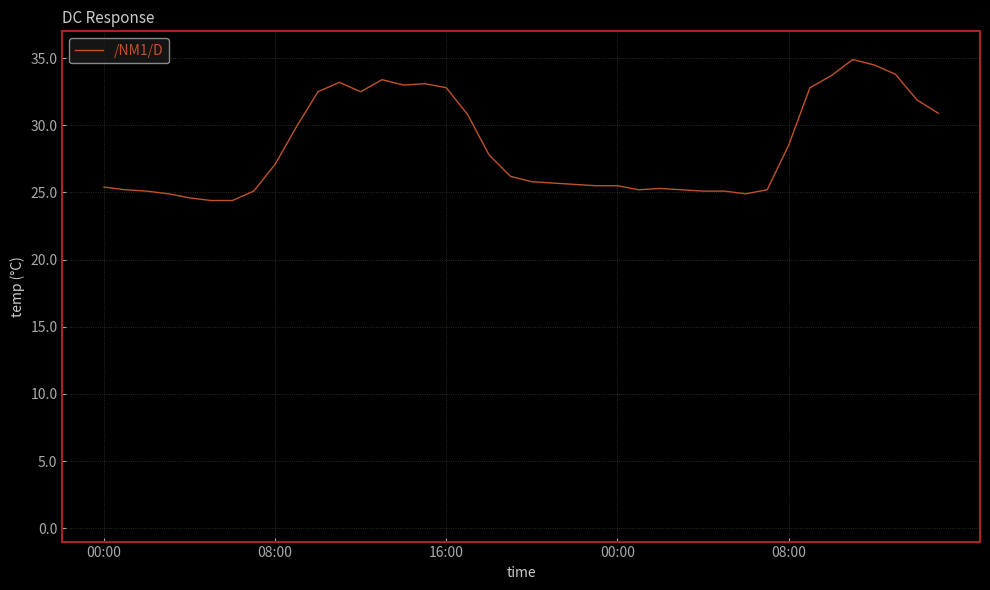

What is the difference between the maximum and minimum values?

10.5